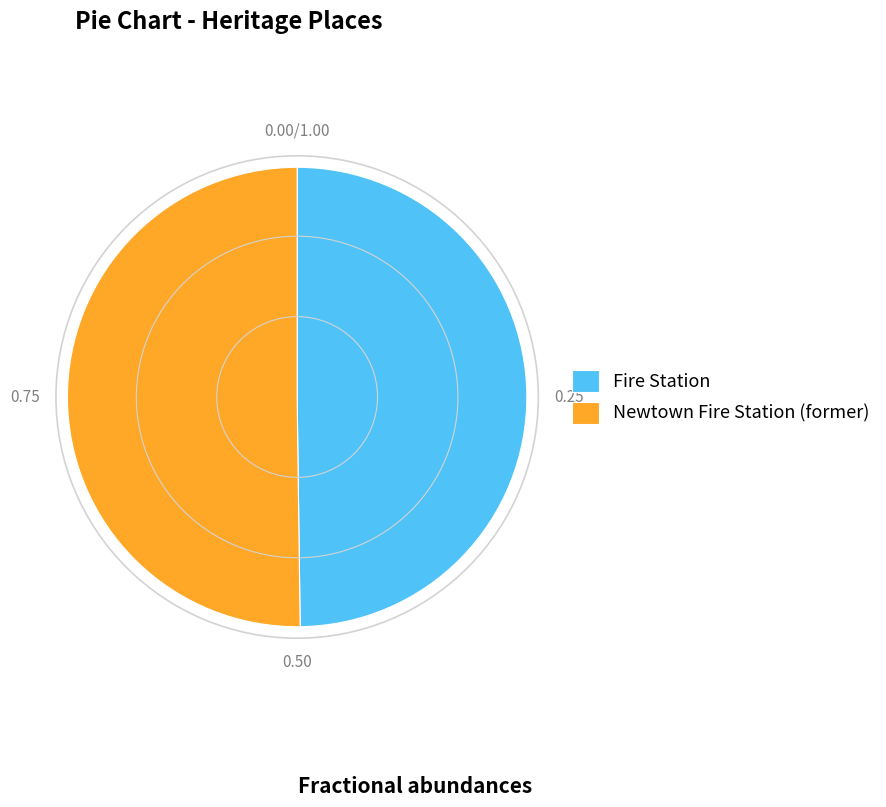

Combined, do Fire Station and Newtown Fire Station (former) account for over 50%?

Yes